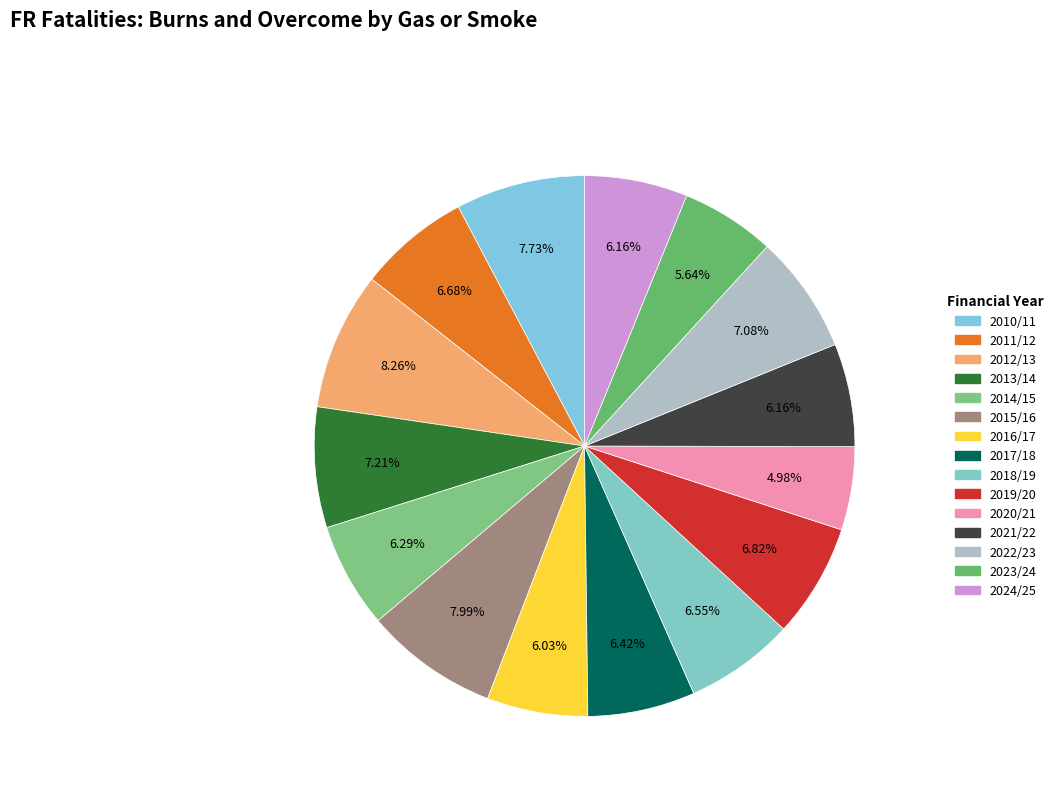

To the nearest percent, what portion does 2012/13 represent?

8%